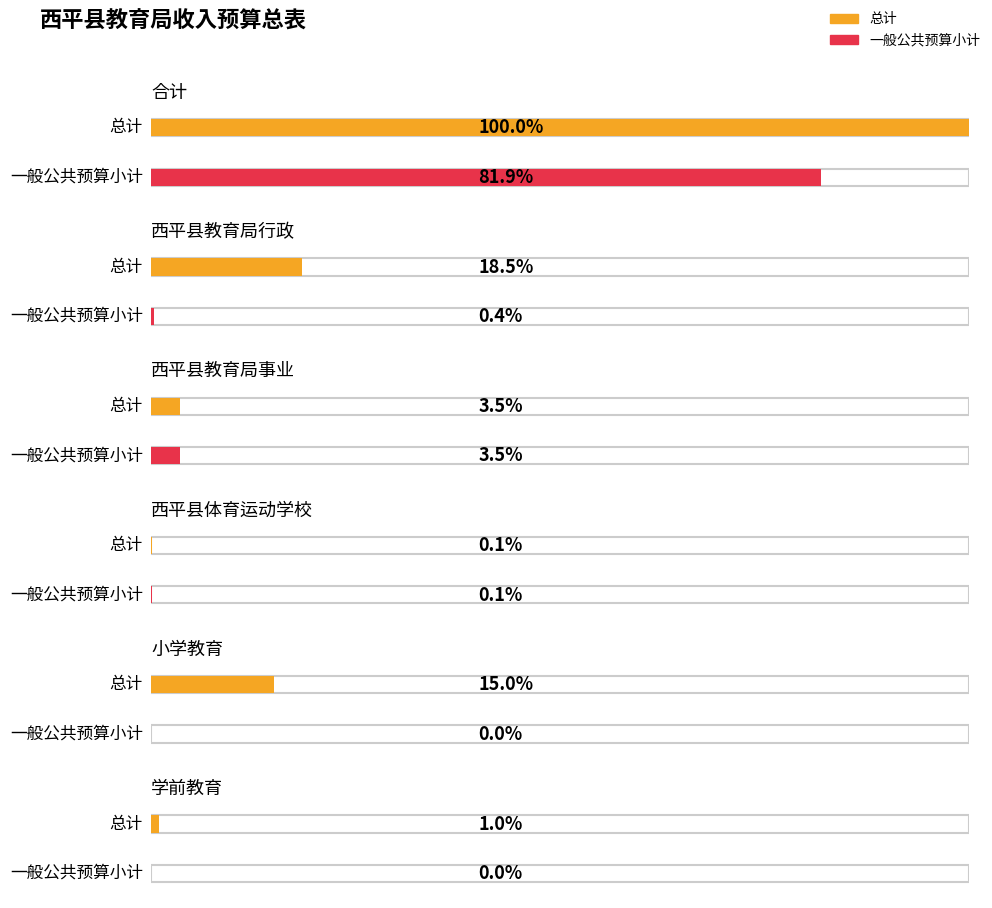

Which series has the largest range (max minus min)?

总计